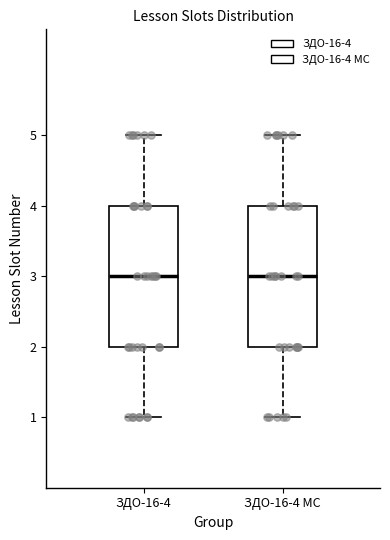

Reading left to right, transcribe this box plot: for each box, give where its median line is, the range the box spans, and where its two whiskers end, as read against the y-axis. The values are not printed on the chart, so give them approximately, as read against the axis.

ЗДО-16-4: median 3, box 2 to 4, whiskers 1 to 5
ЗДО-16-4 МС: median 3, box 2 to 4, whiskers 1 to 5